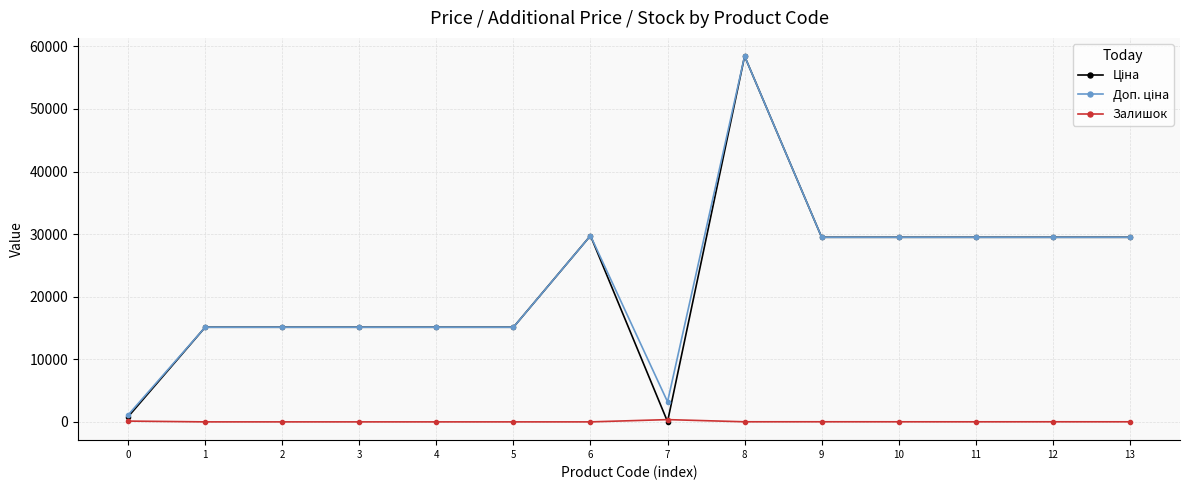

At how many categories does at least one series exceed 8941?

12